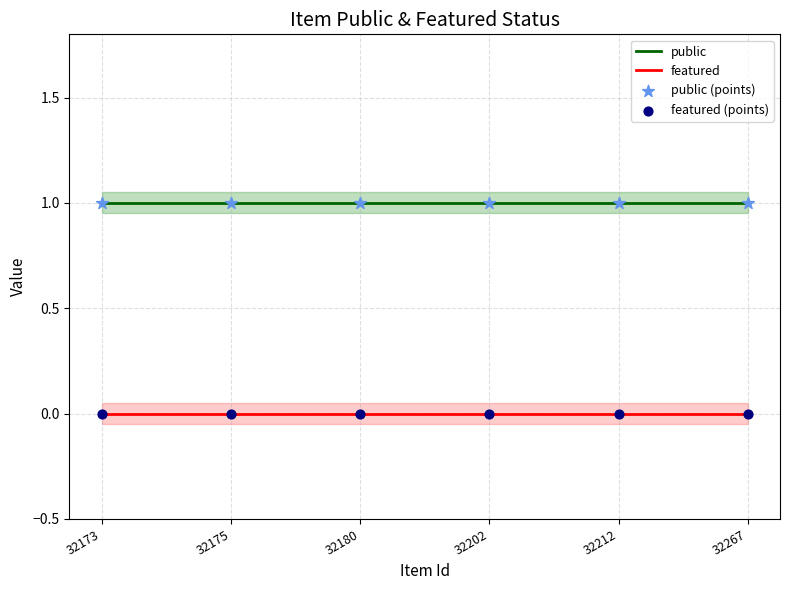

Which series has the widest spread of Y values?

public